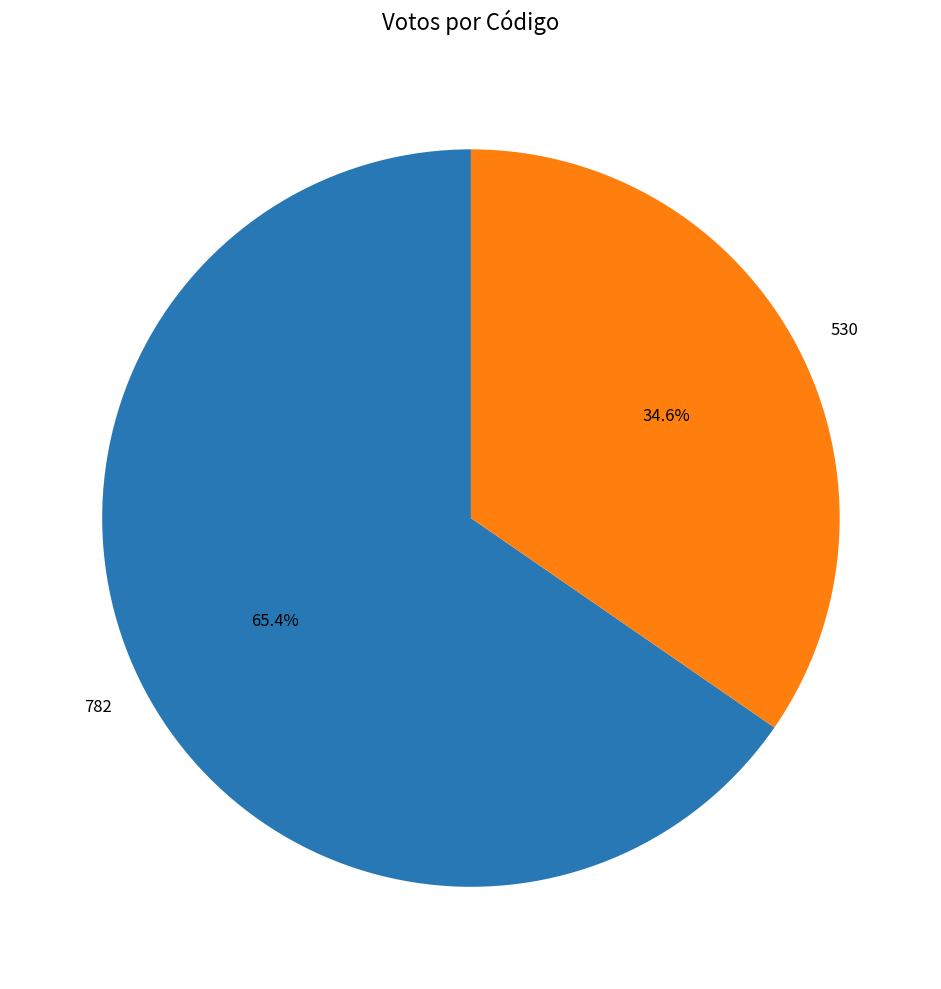

To the nearest percent, what is the average slice percentage?

50%